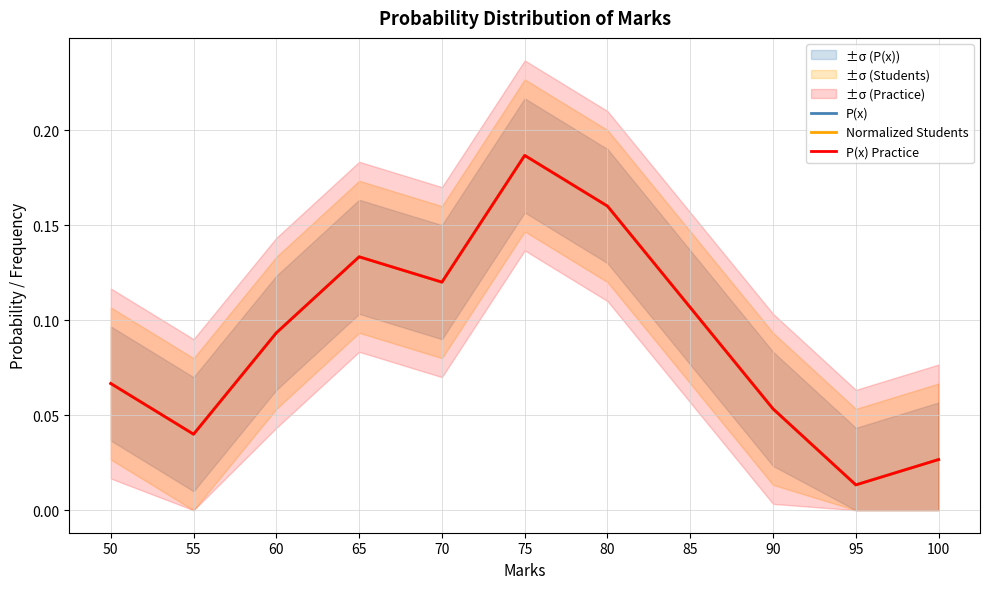

What is the difference between the maximum and minimum values in the P(x) Practice series?

0.2